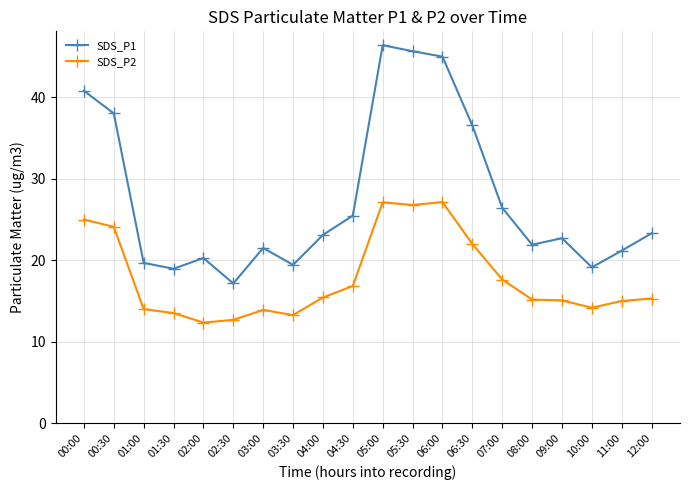

Is the value of SDS_P2 at 02:00 greater than the value of SDS_P1 at 03:30?

No